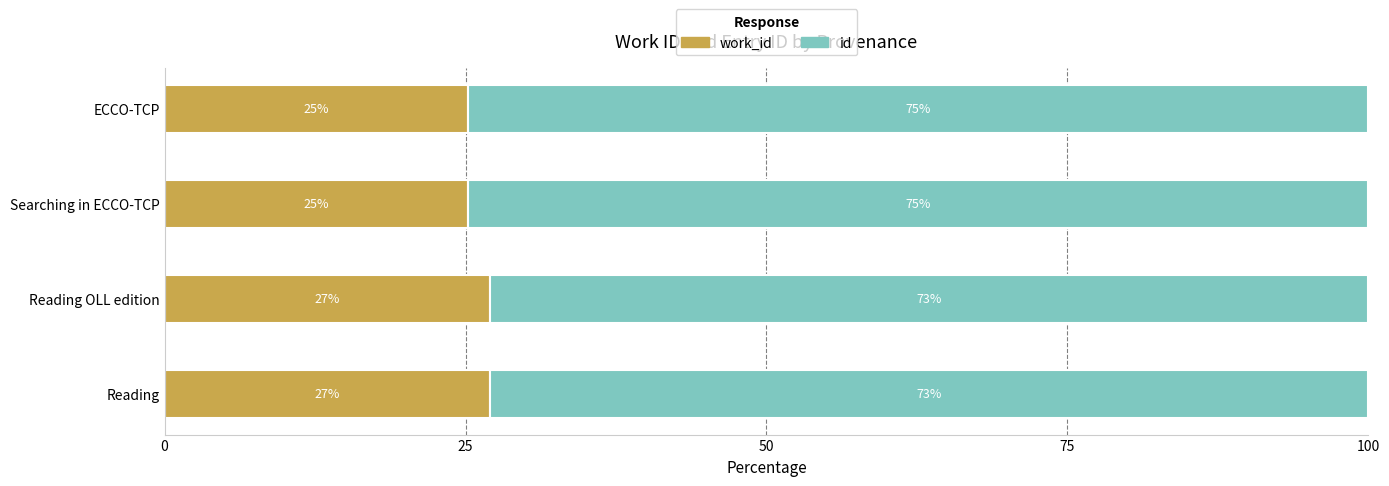

How many categories are shown in the chart?

4